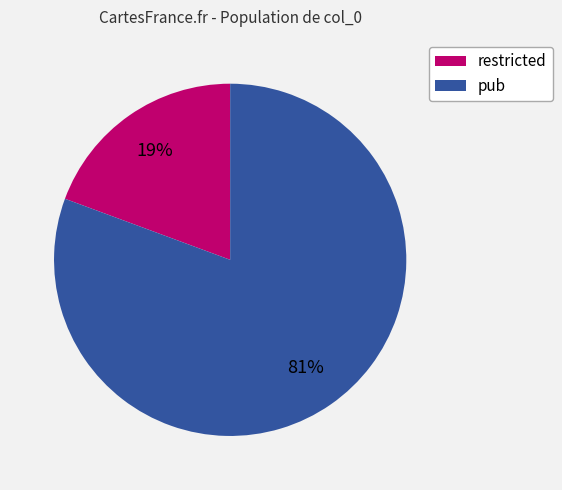

Is the sum of pub and restricted greater than half?

Yes